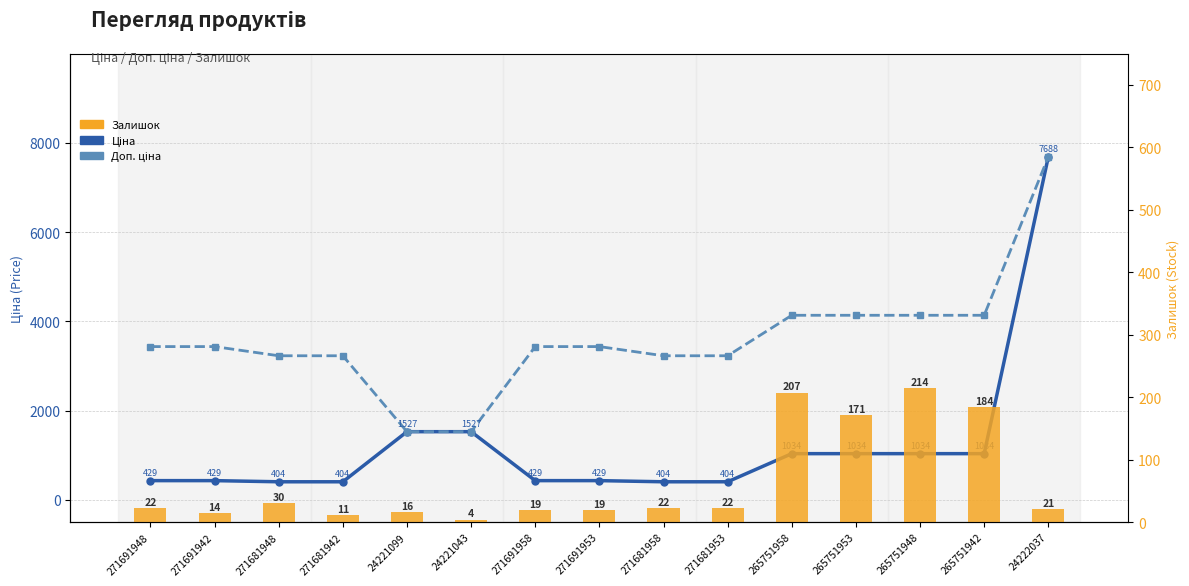

What is the value of the Залишок bar at the 11th from the left?

207.0